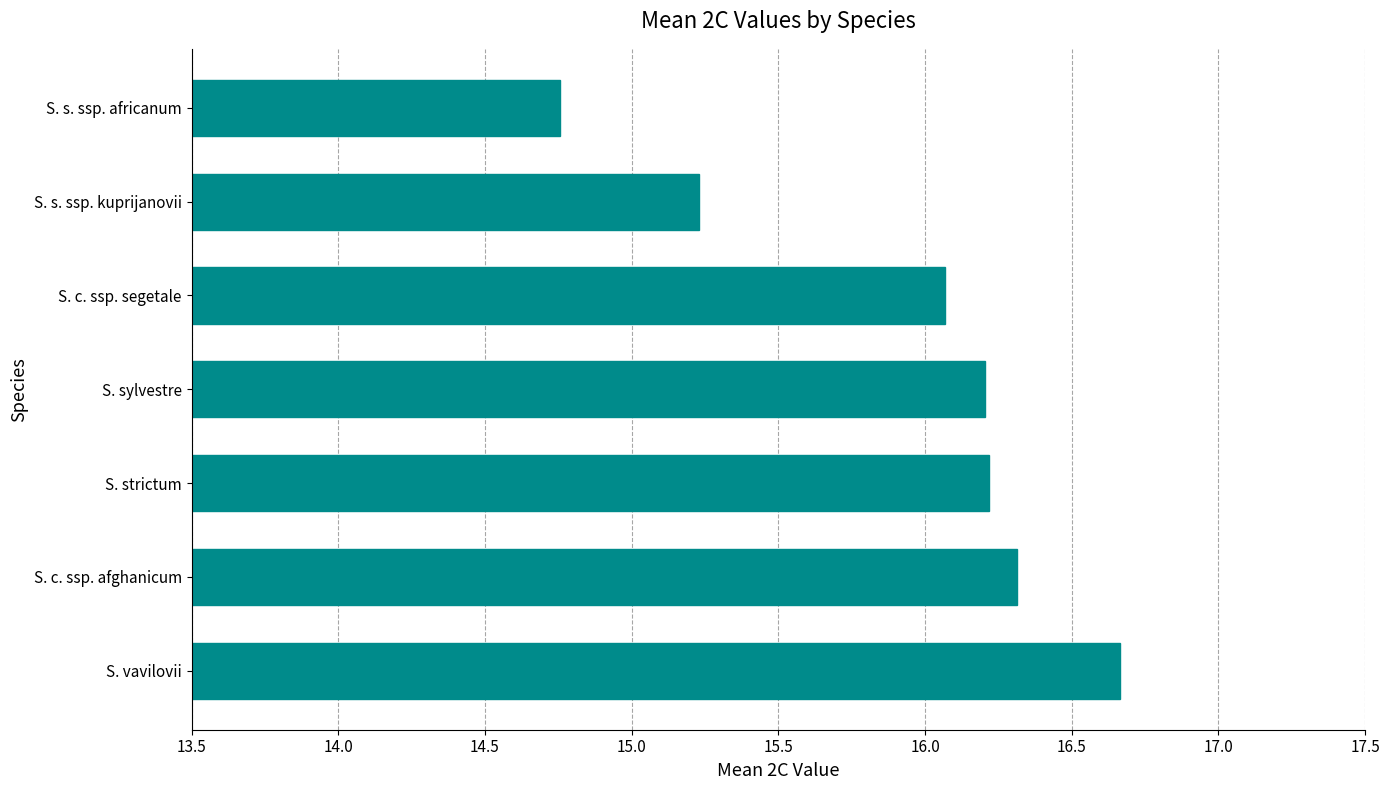

What is the ratio of the value at S. c. ssp. afghanicum to the value at S. strictum?

1.0